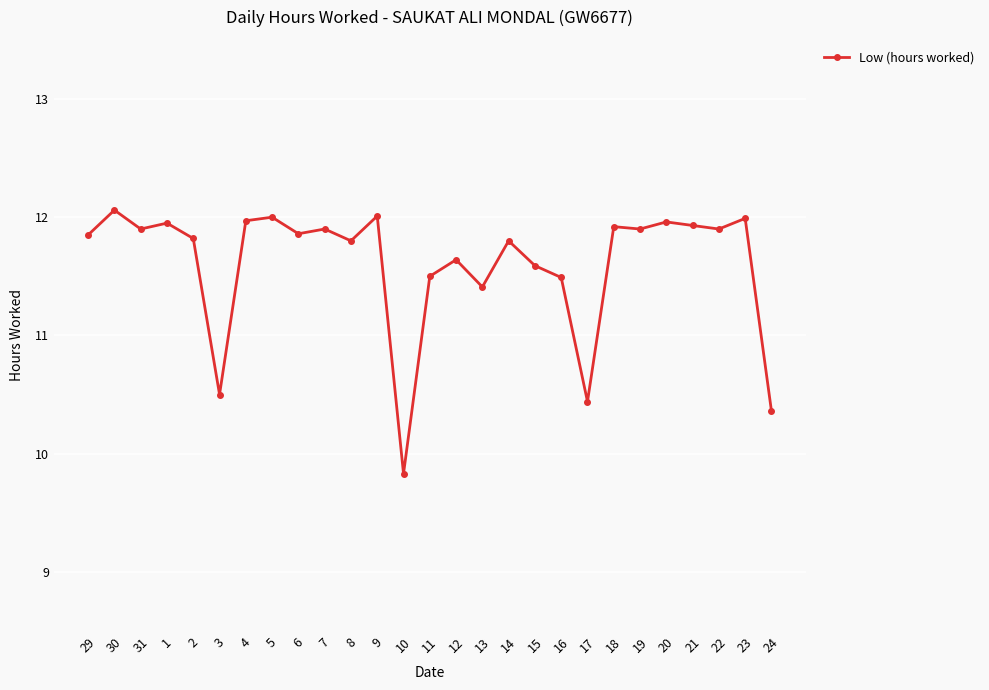

Where does the data first go above 11?

29